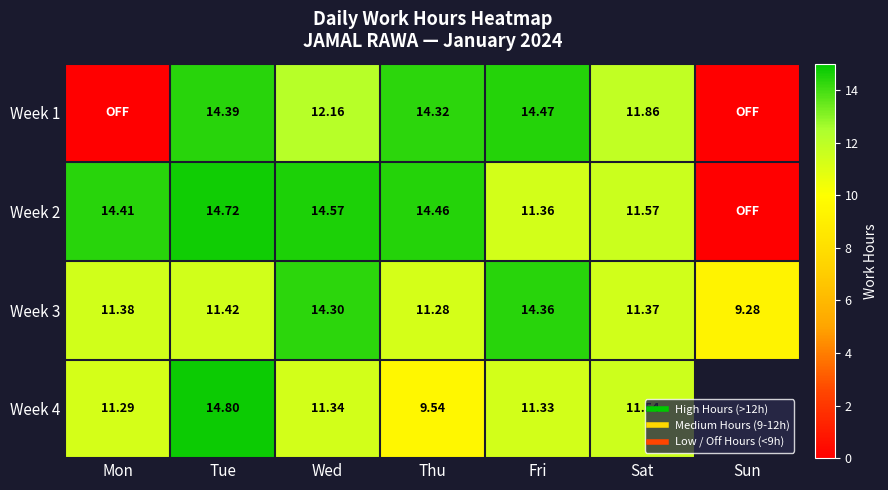

At which category is the sum across all series the highest?

Tue